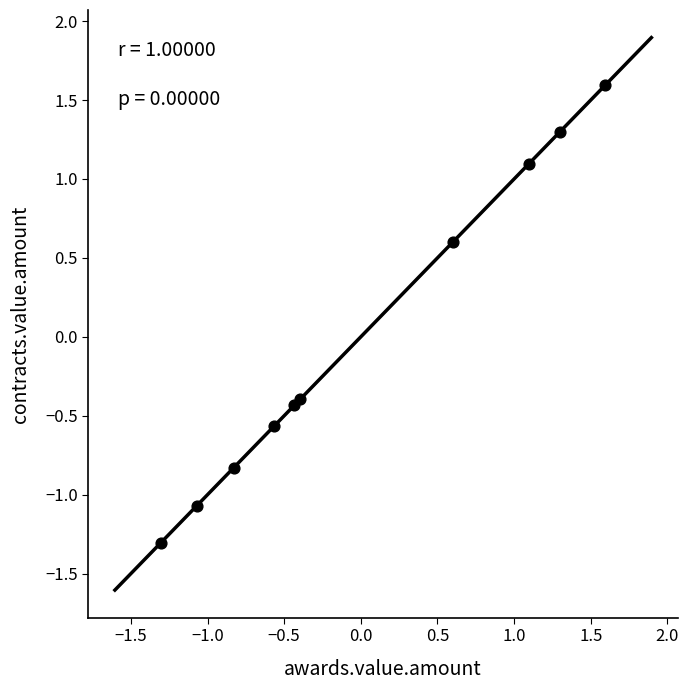

What is the range of X values (max minus min)?

2.9